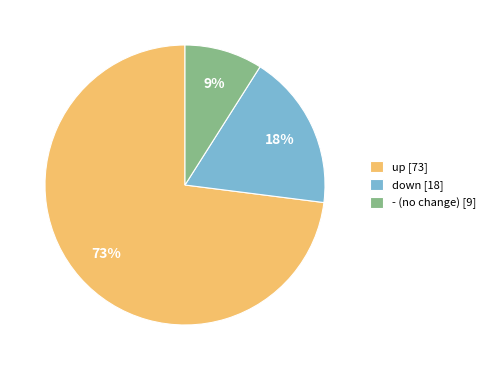

What percentage is the - slice, to the nearest percent?

9%